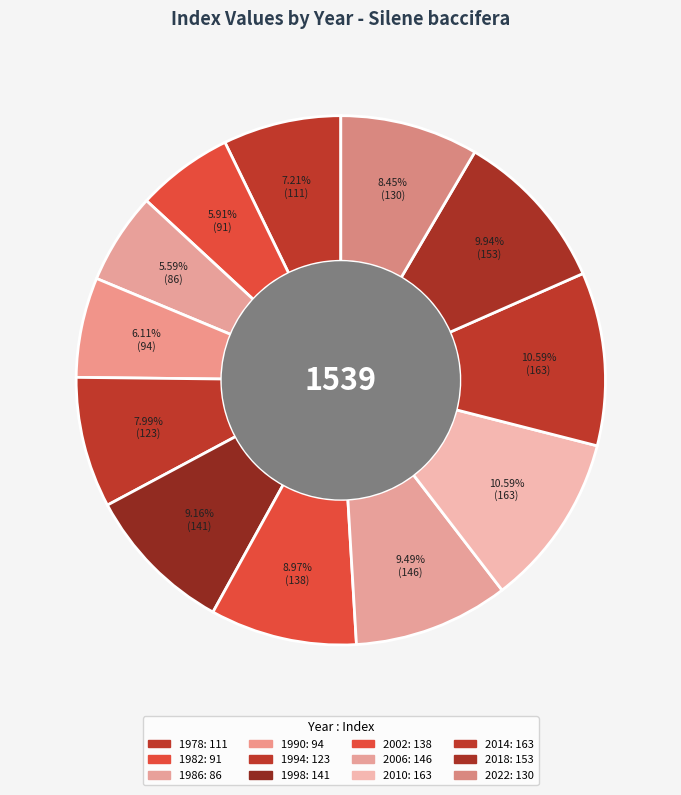

Which category has the smallest portion of the pie?

1986